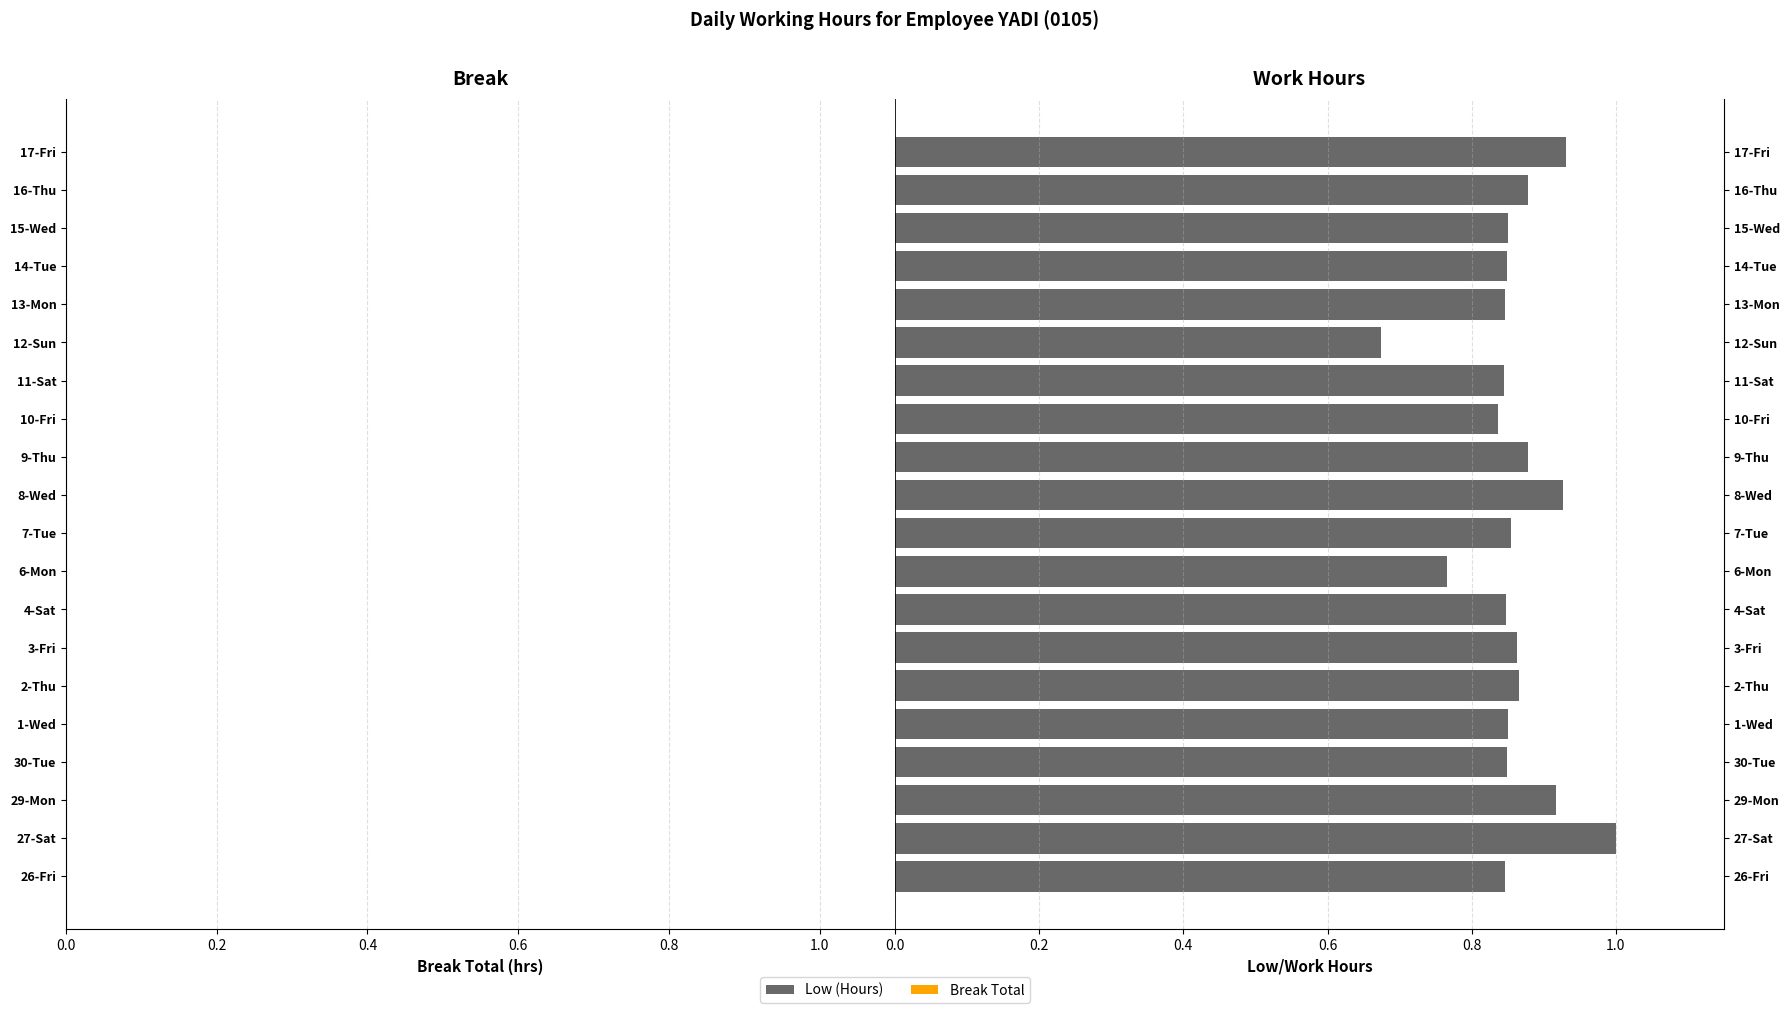

What is the sum of the values at 7-Tue and 4-Sat?

1.7